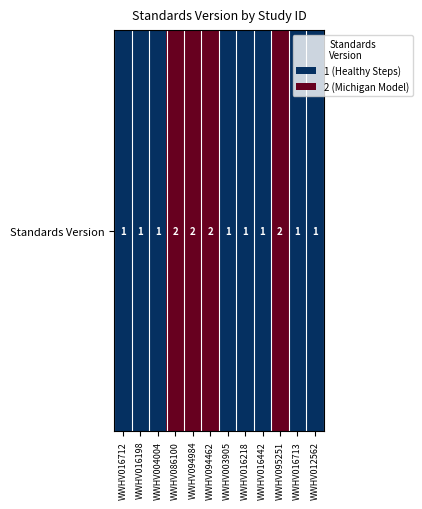

What is the greatest value displayed?

2